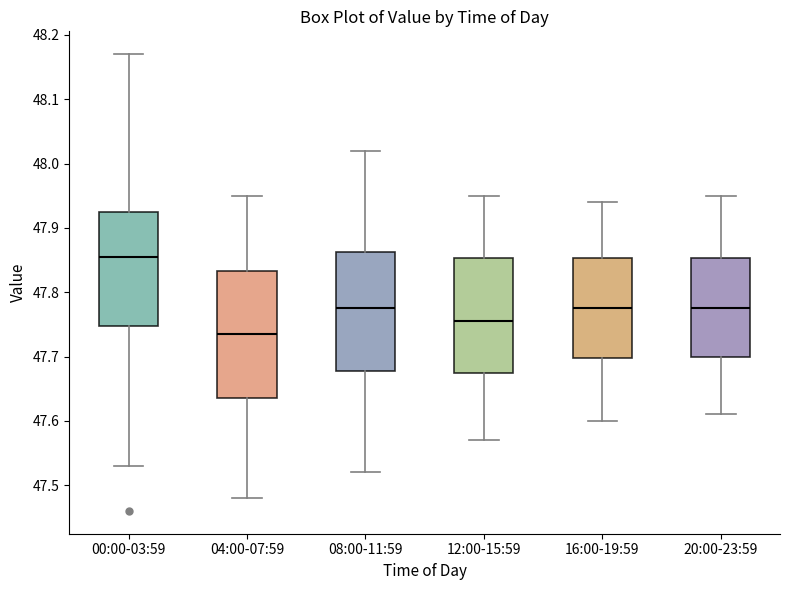

Which box has the highest median line?

00:00-03:59